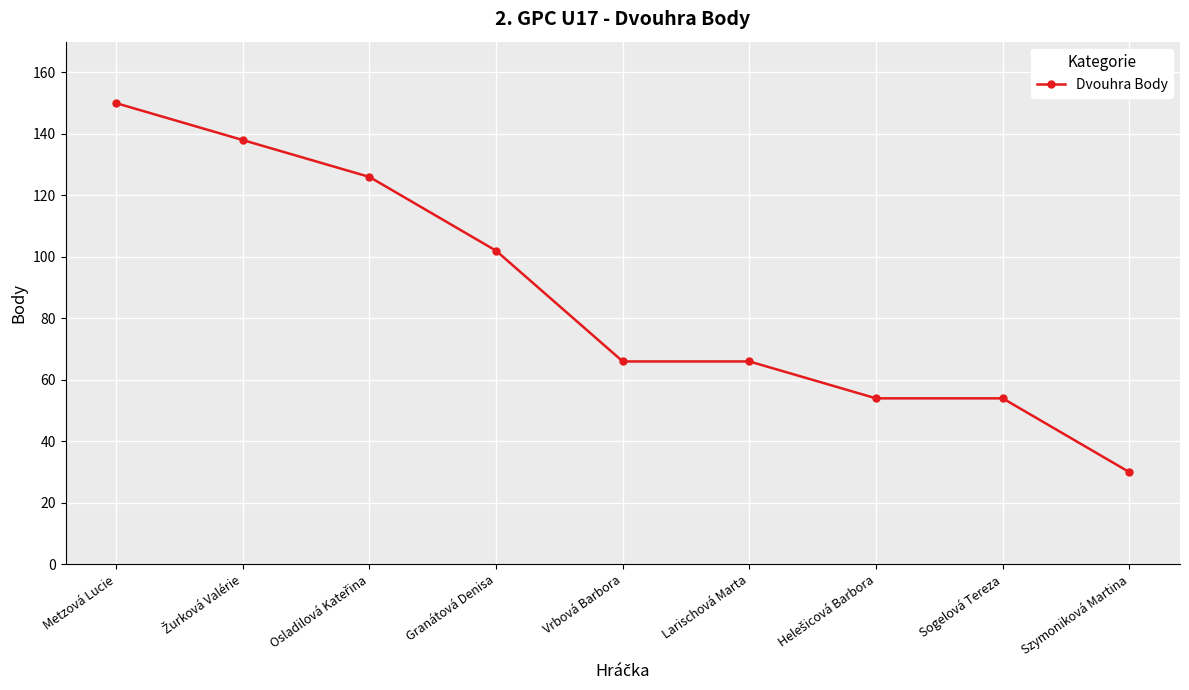

The value at Granátová Denisa is 180. True or false?

False